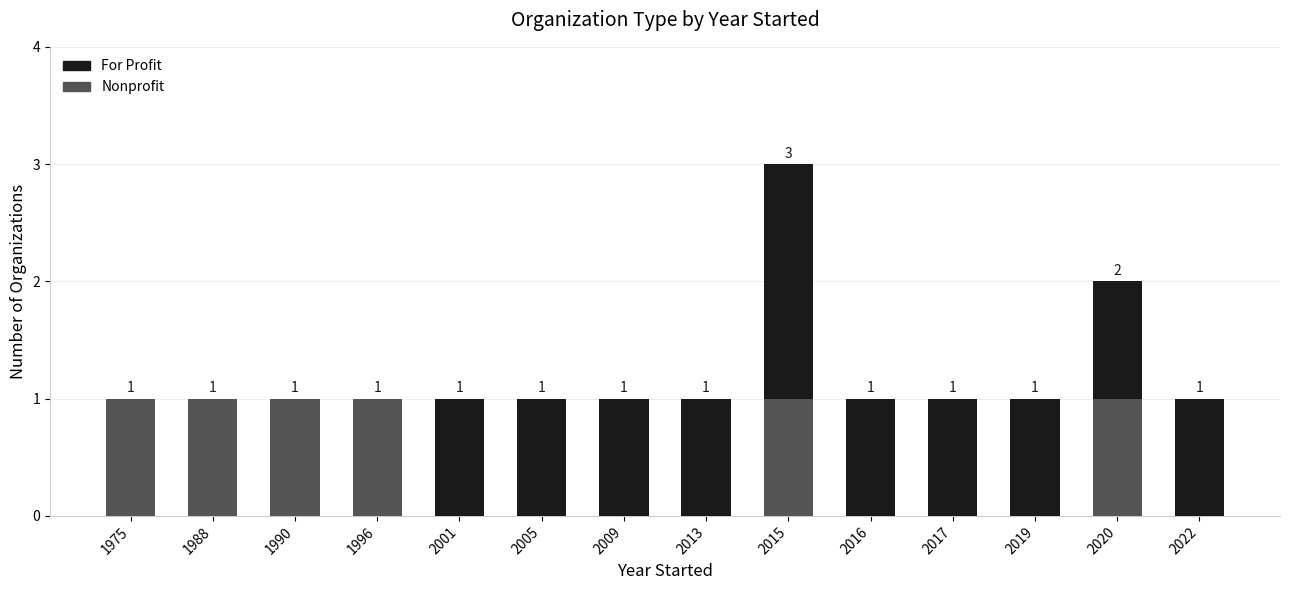

At which label does Nonprofit reach its minimum?

2001